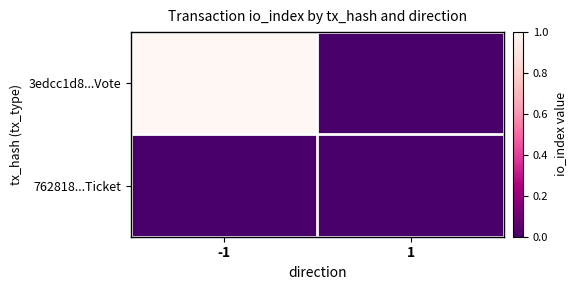

At which category does the chart reach its peak across all series?

-1